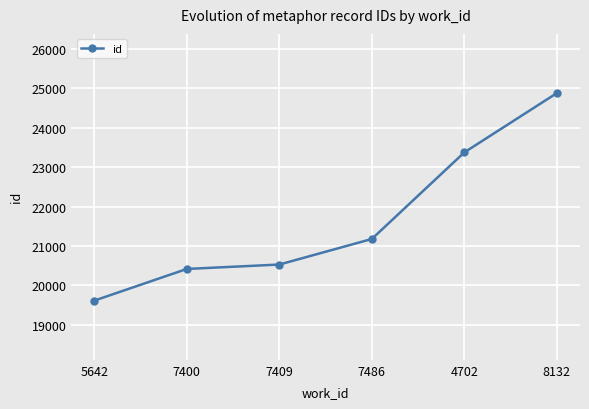

Between 7486 and 5642, which is larger?

7486